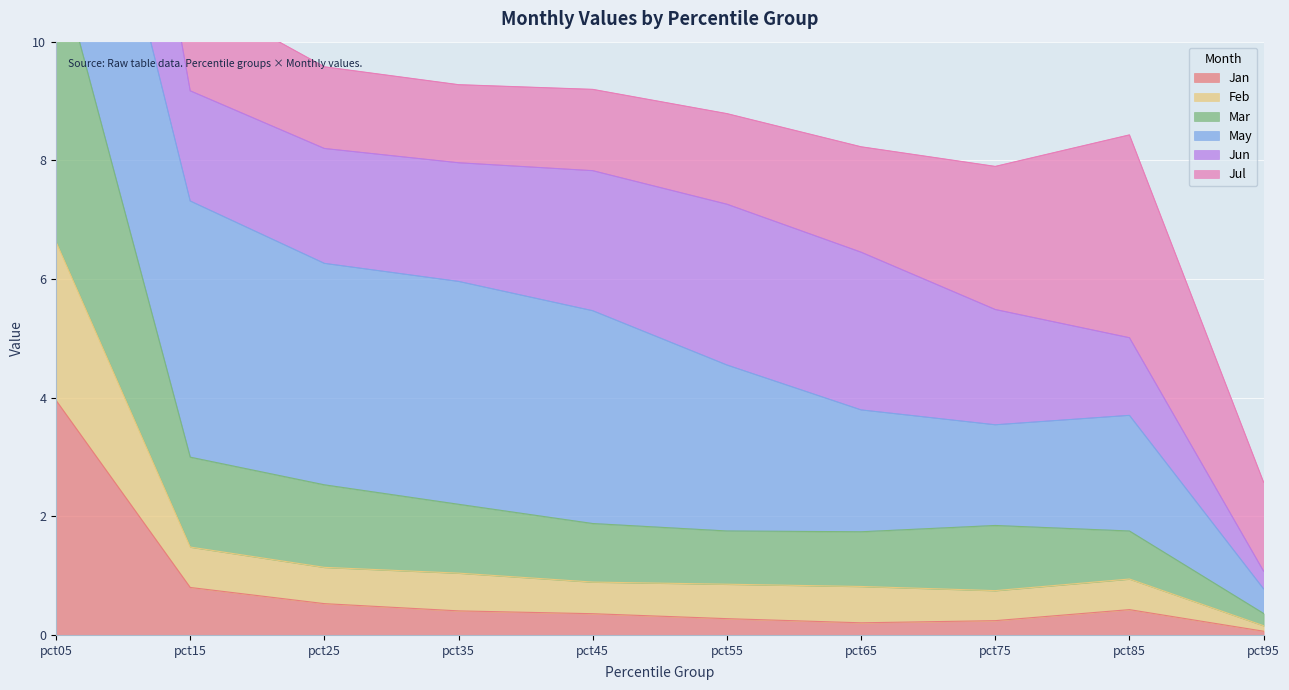

What is the value of the Jan point at the 7th from the left?

0.2